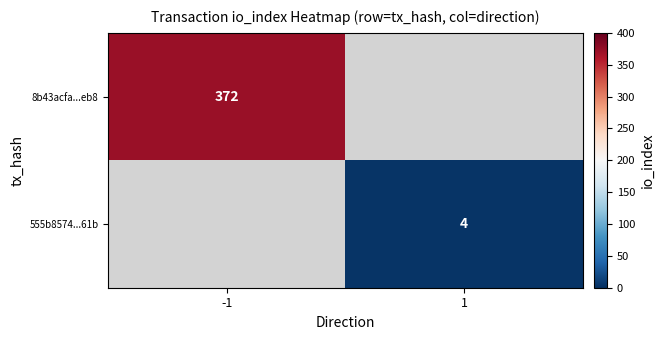

The value of 555b8574...61b at 1 is 4. True or false?

True